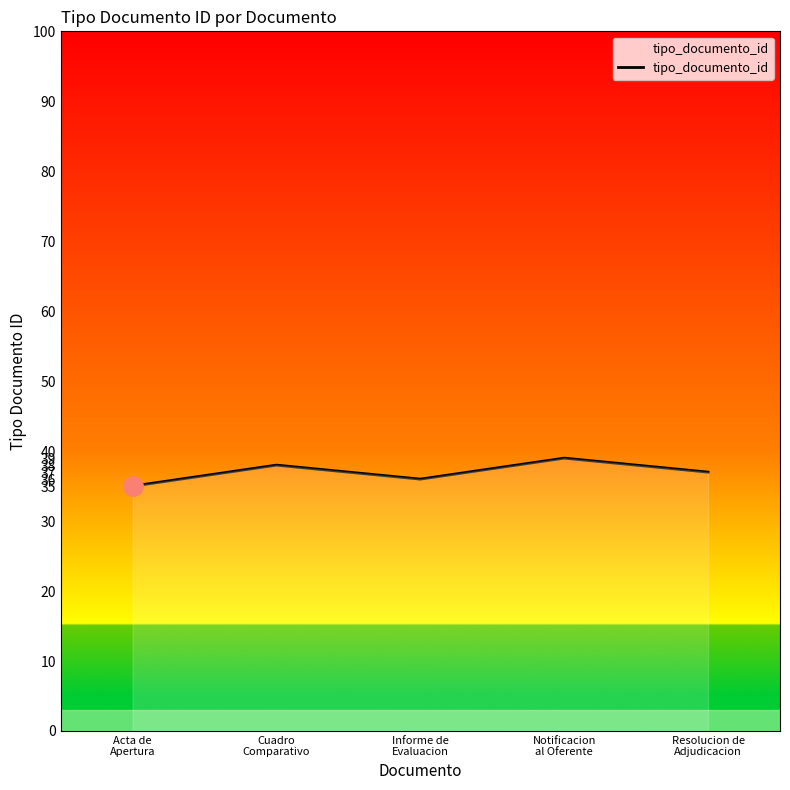

Count the values in the range 36 to 38.

3